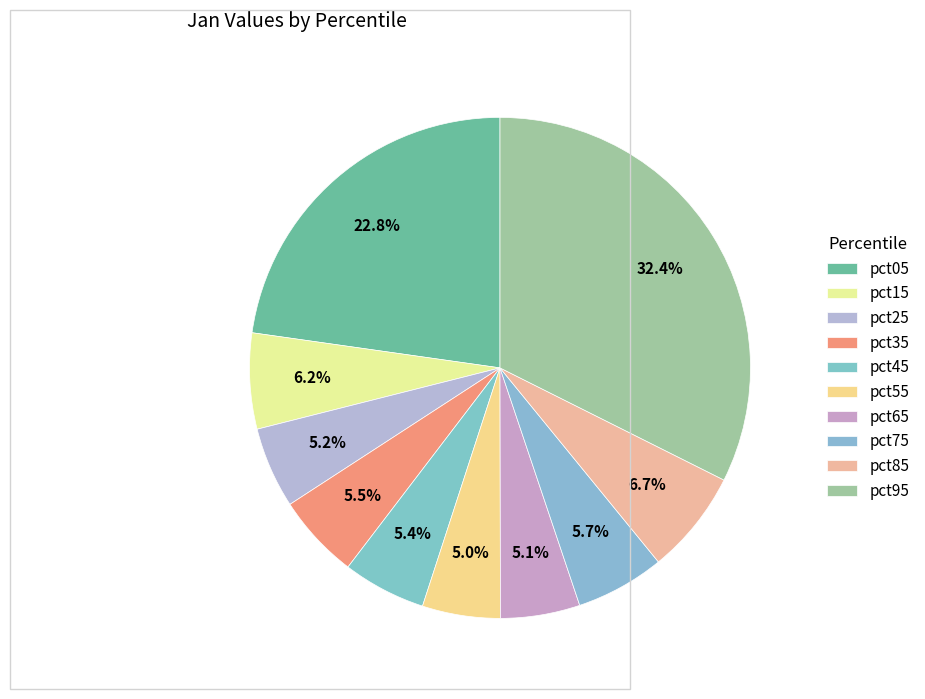

True or false: pct35 accounts for 13% of the total.

False